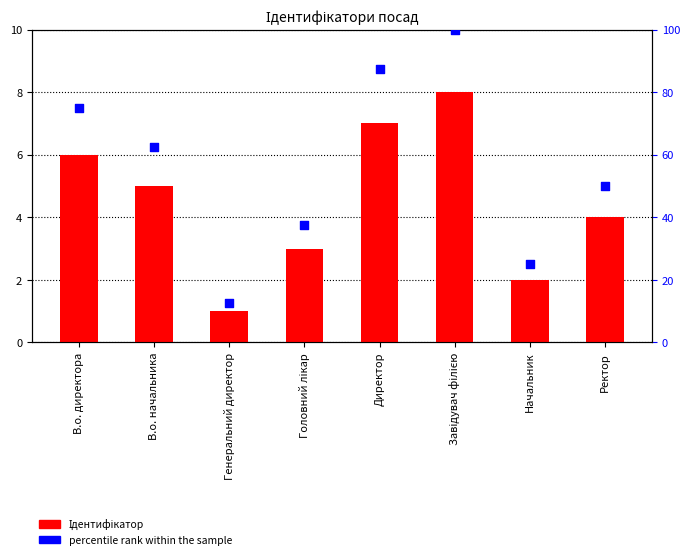

What is the total value across all series at Начальник?

27.0